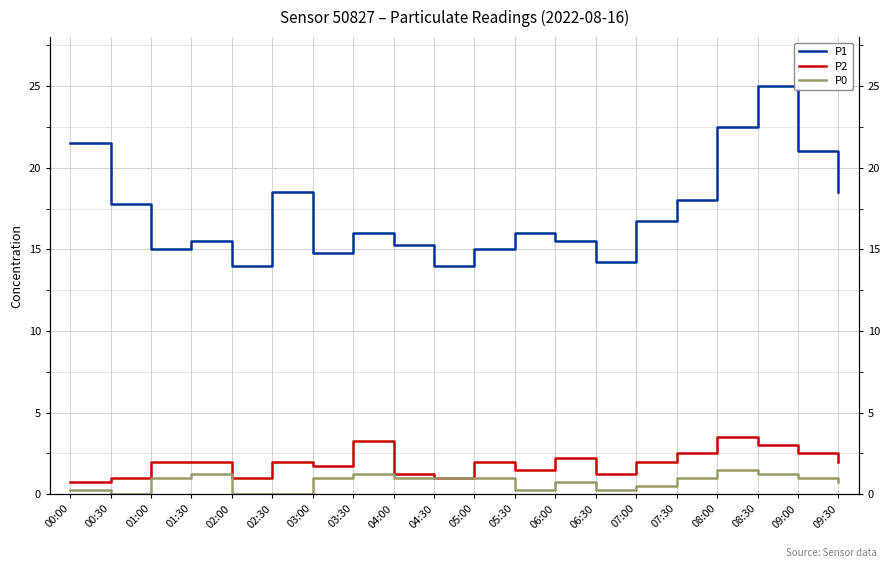

True or false: P0 has a value of 0.5 at 05:00.

False